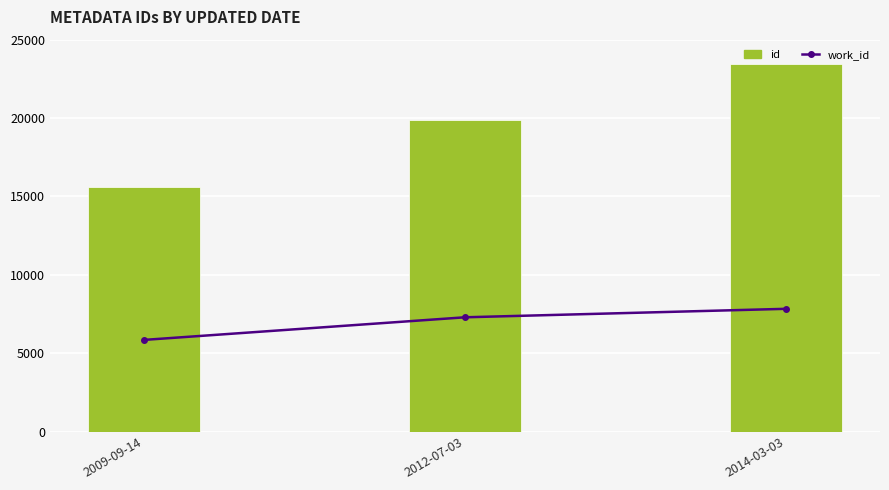

True or false: work_id has a value of 7287 at 2012-07-03.

True